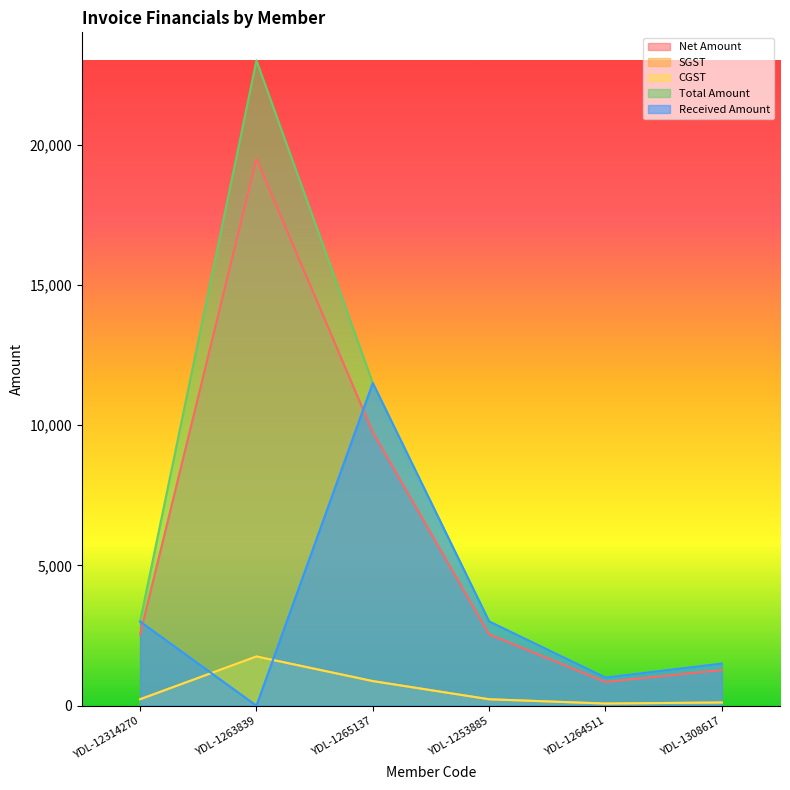

True or false: Received Amount has a value of 3000.0 at YDL-1253885.

True